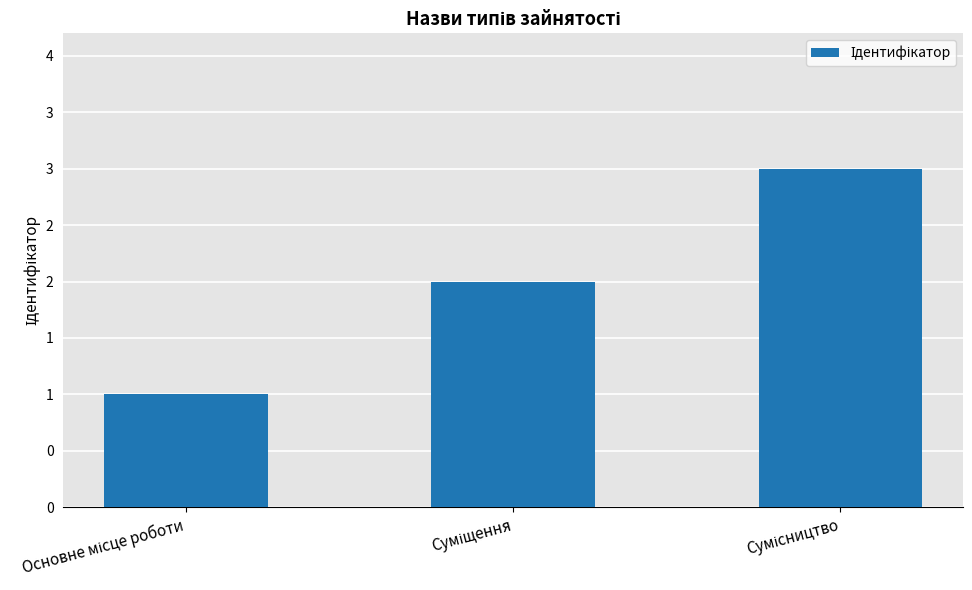

Does the chart contain any negative values?

No